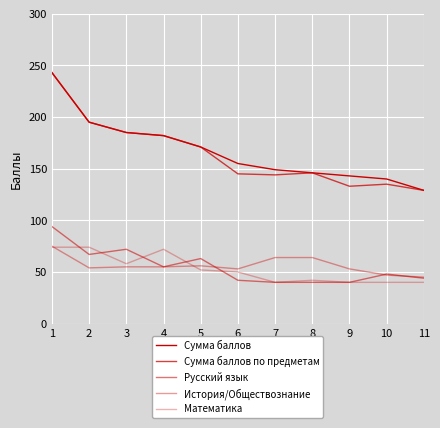

How many interior local valleys does the История/Обществознание series have?

2